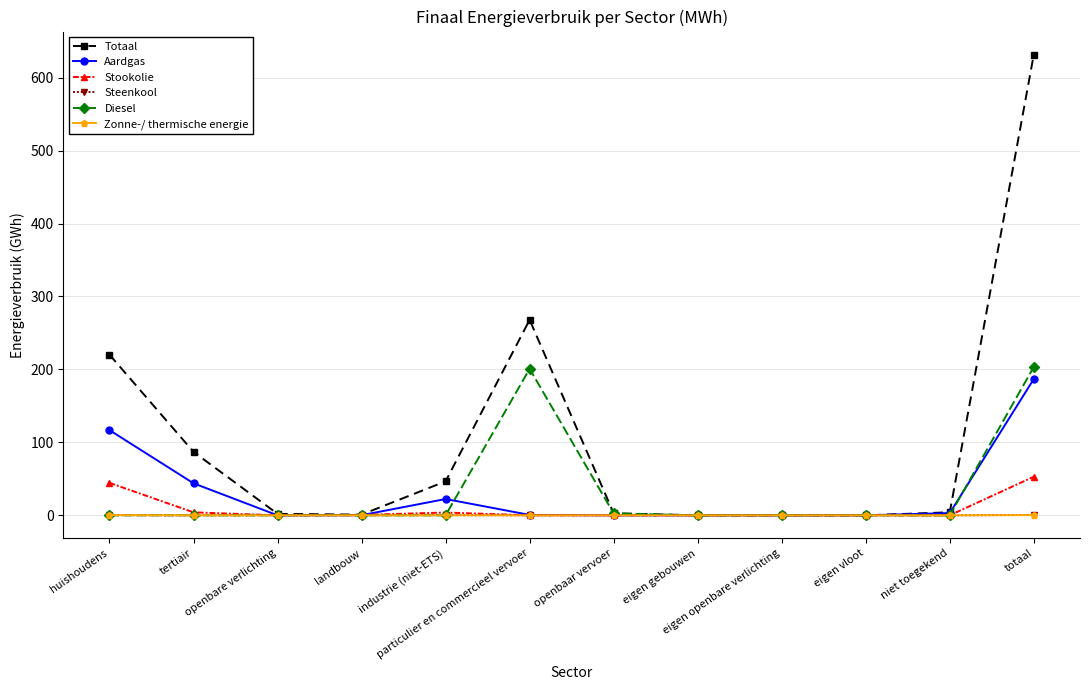

Is it true that Diesel equals 0.0 at openbare verlichting?

True